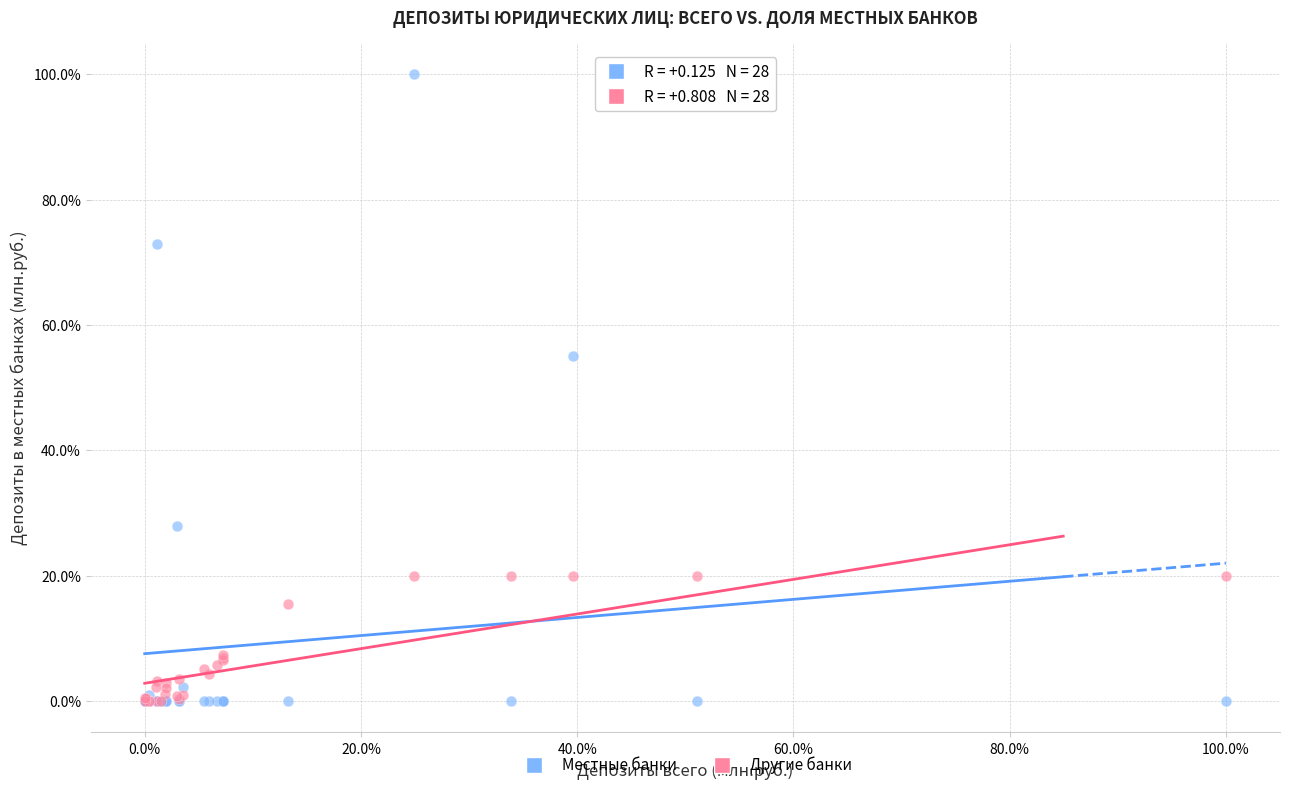

In the Местные банки series, what Y value is closest to 50?

55.0